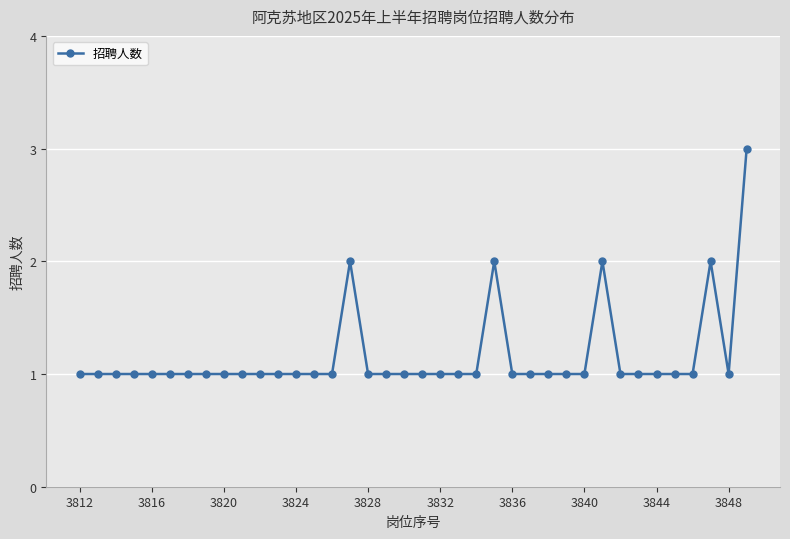

What is the maximum value shown in the chart?

3